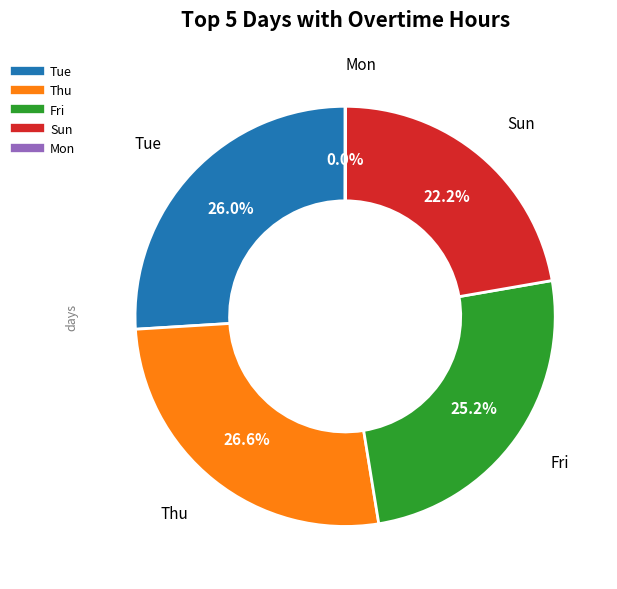

Do Fri and Sun together represent more than half of the pie?

No